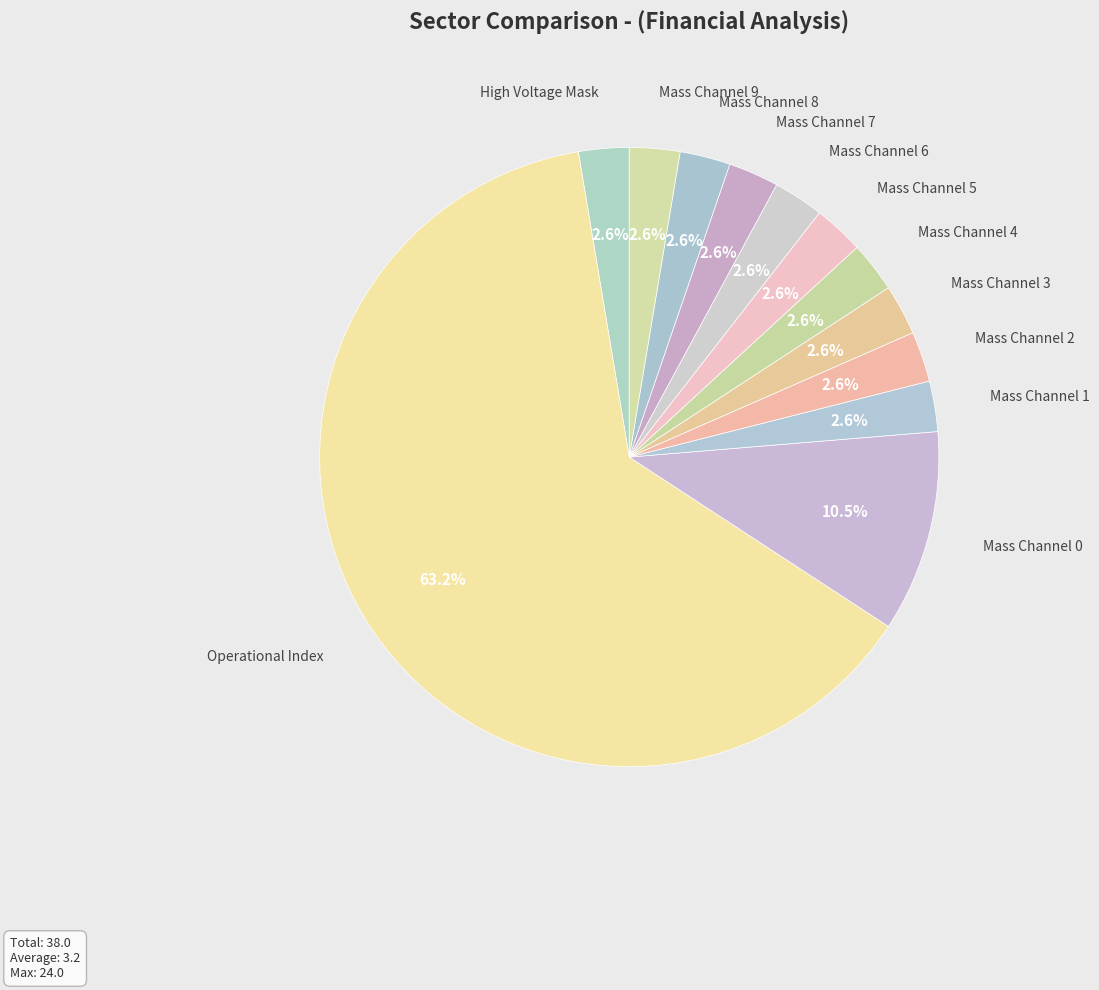

How many segments does this pie chart have?

12